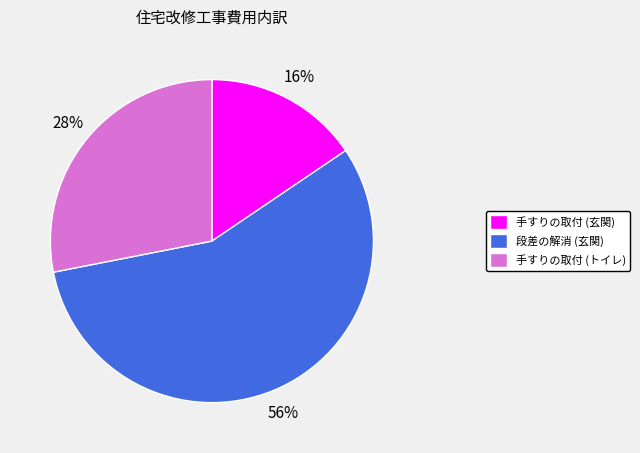

What is the largest slice in the pie chart?

段差の解消 (玄関)